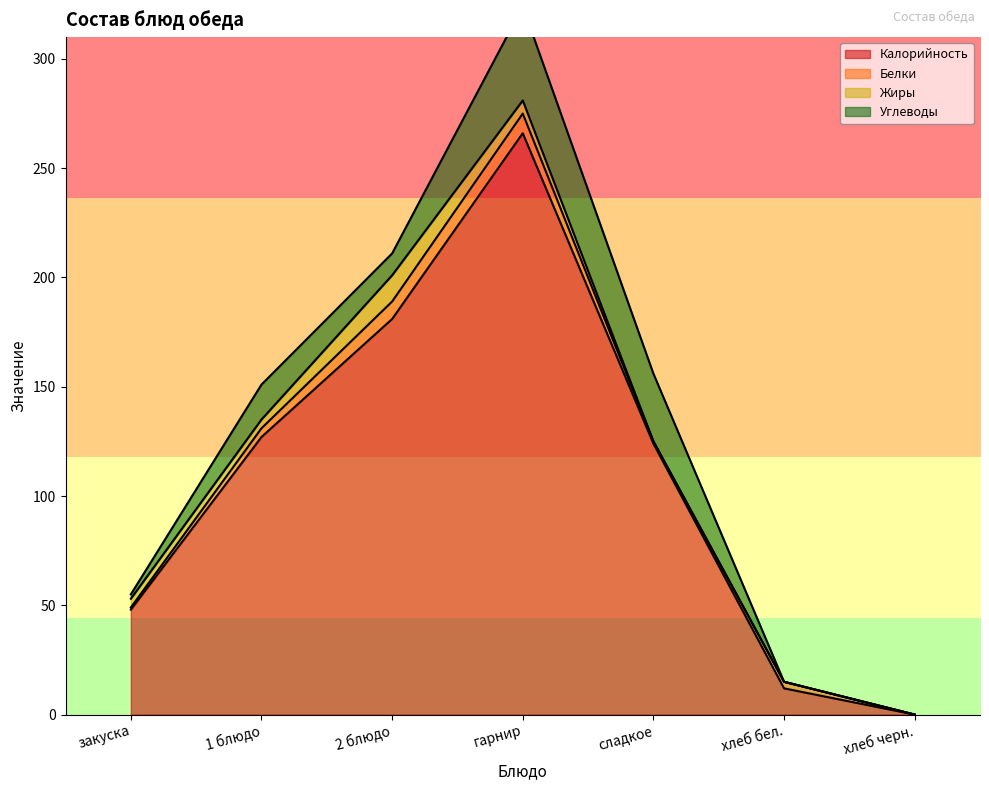

Count the number of categories in the chart.

7